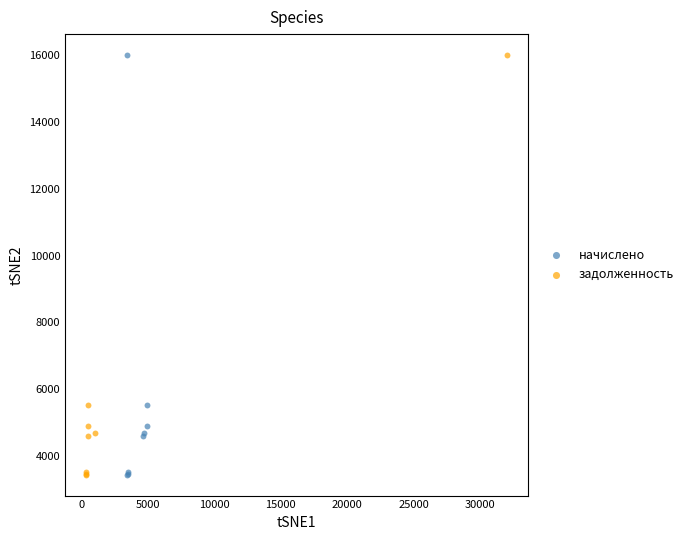

What are all the series names shown in the legend?

начислено, задолженность